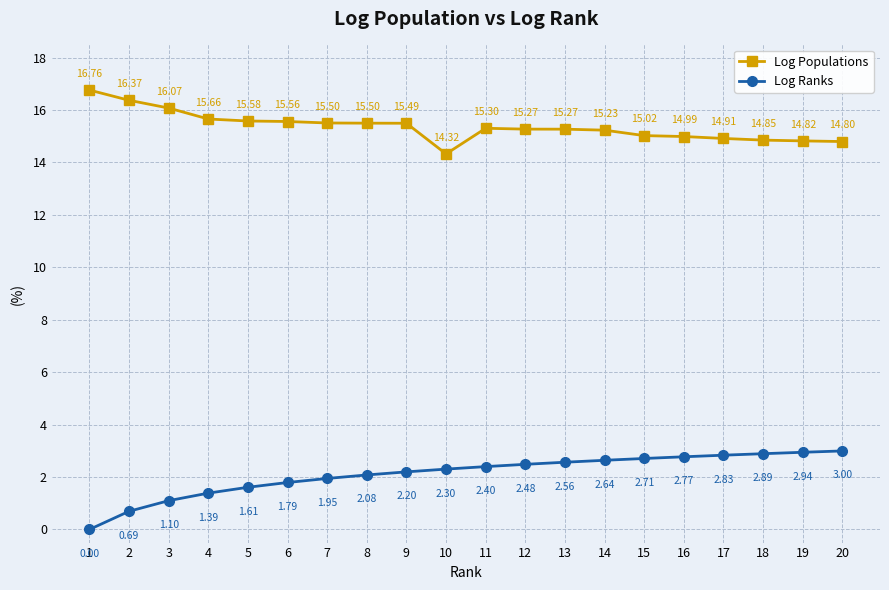

Which label corresponds to the smallest value in the chart?

1